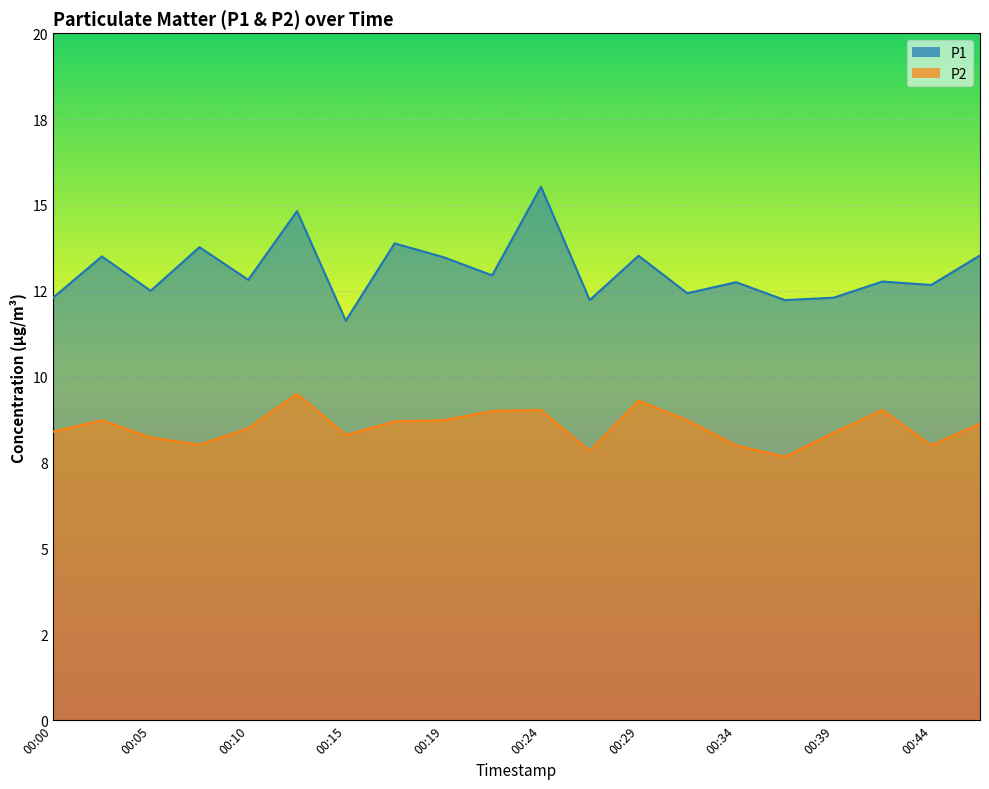

True or false: P2 has more than 2 points higher than both neighbors.

True